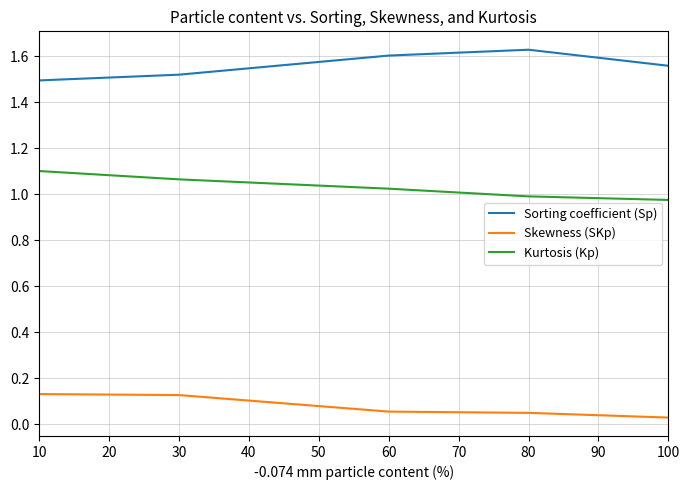

Is the value of Kurtosis (Kp) at 100 greater than the value of Sorting coefficient (Sp) at 80?

No